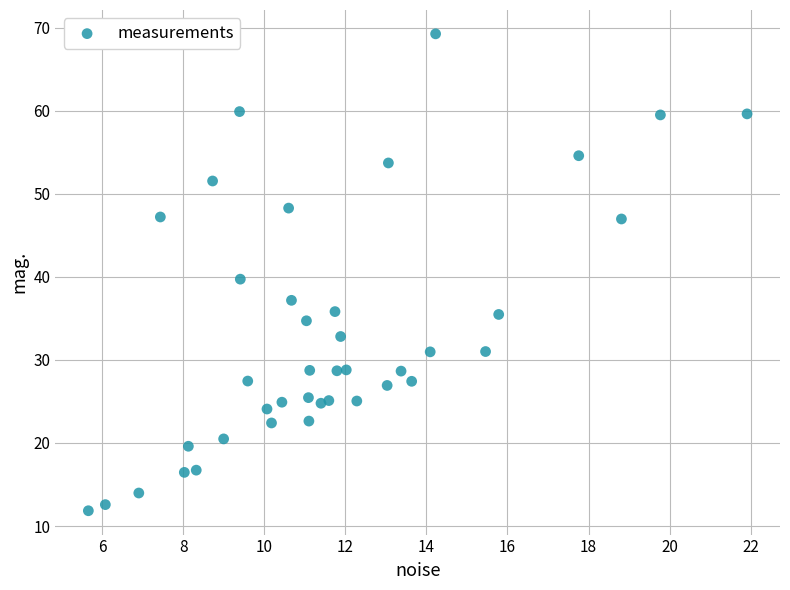

What is the range of X values (max minus min)?

16.3